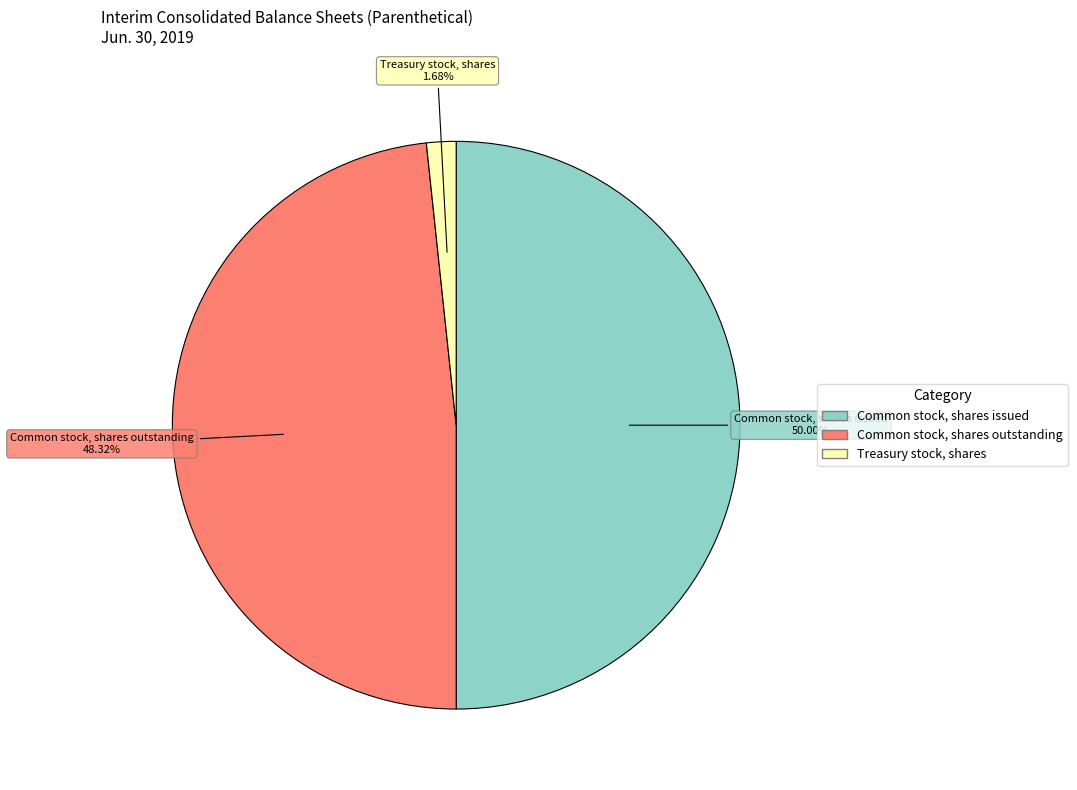

What percentage is NOT represented by Treasury stock, shares?

98.3%